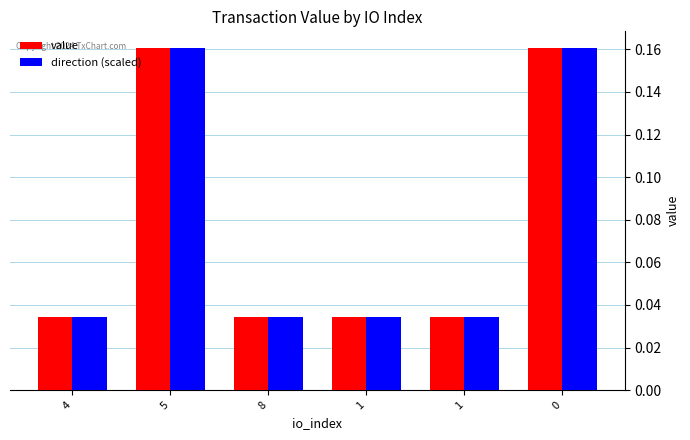

How many series are shown in this chart?

2